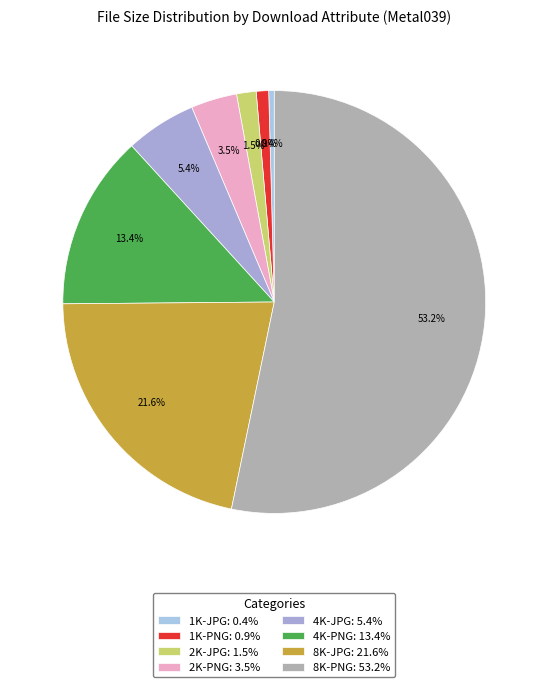

What percentage is the 2K-PNG slice, to the nearest percent?

4%